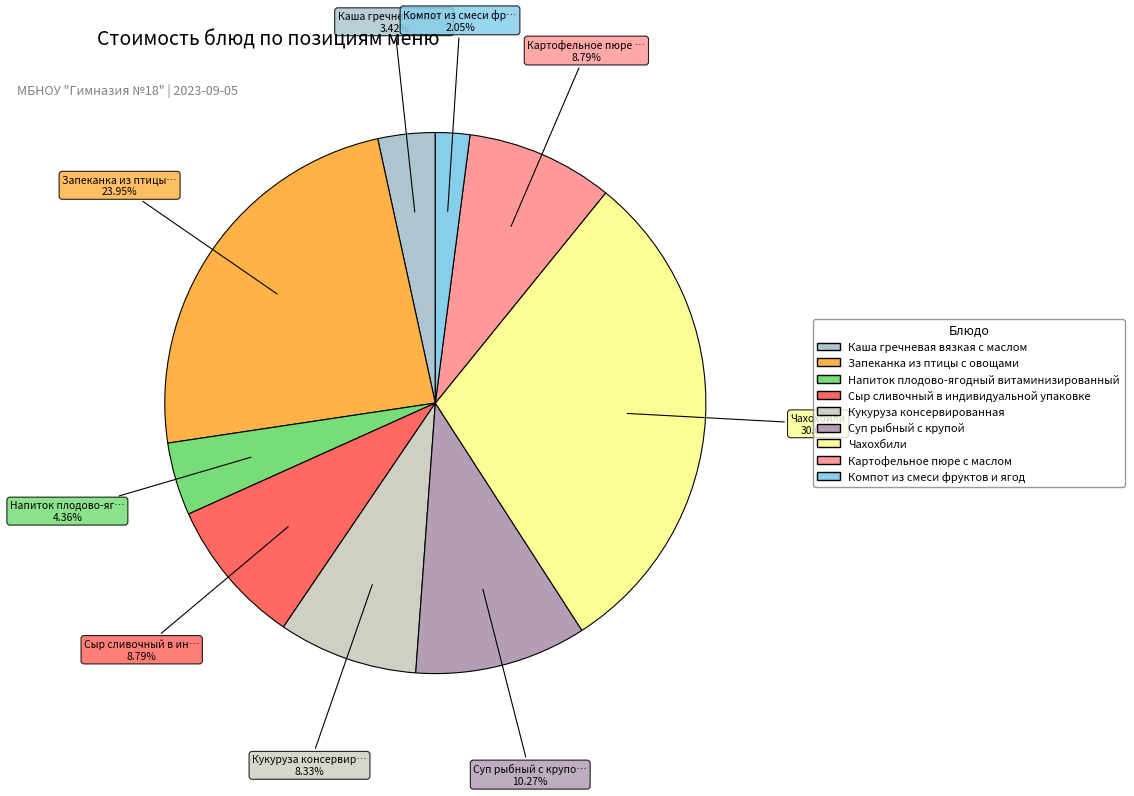

To the nearest percent, what is the difference between the largest and smallest slice percentages?

28%